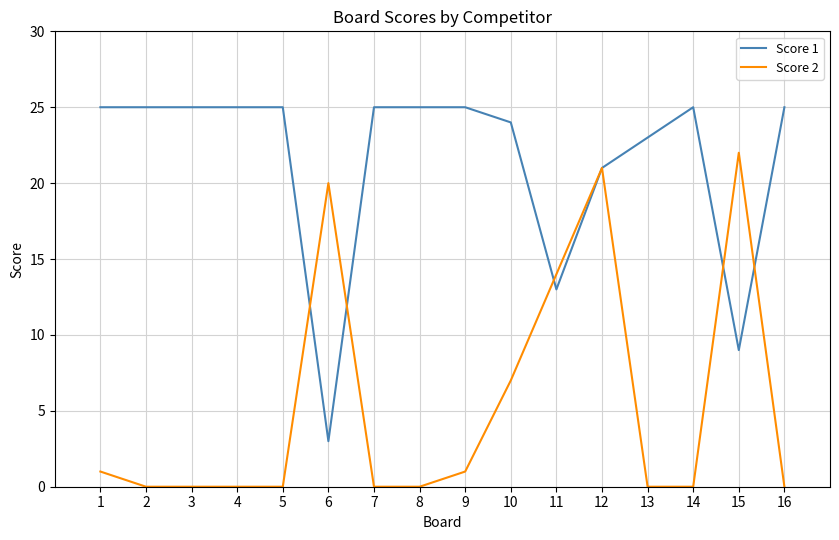

Which series has the largest total across all categories?

Score 1